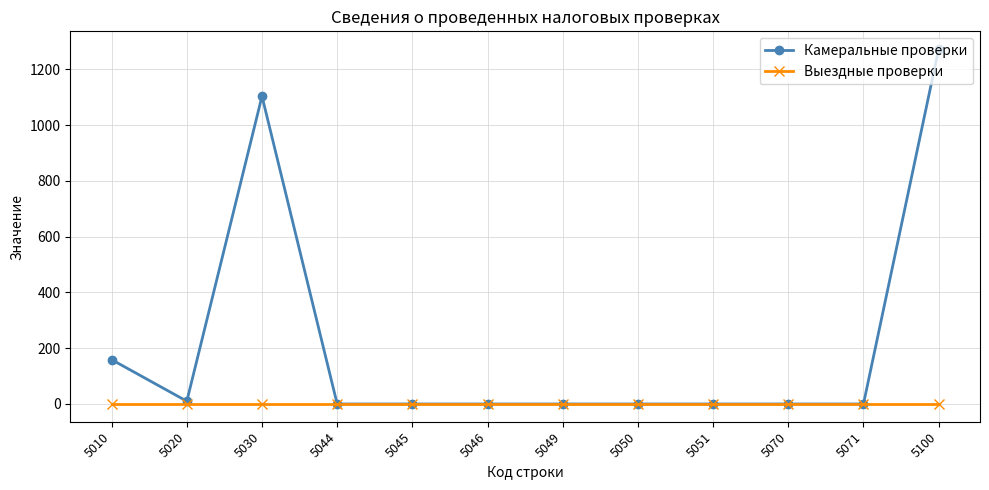

List the series in order of their overall mean, highest first.

Камеральные проверки, Выездные проверки